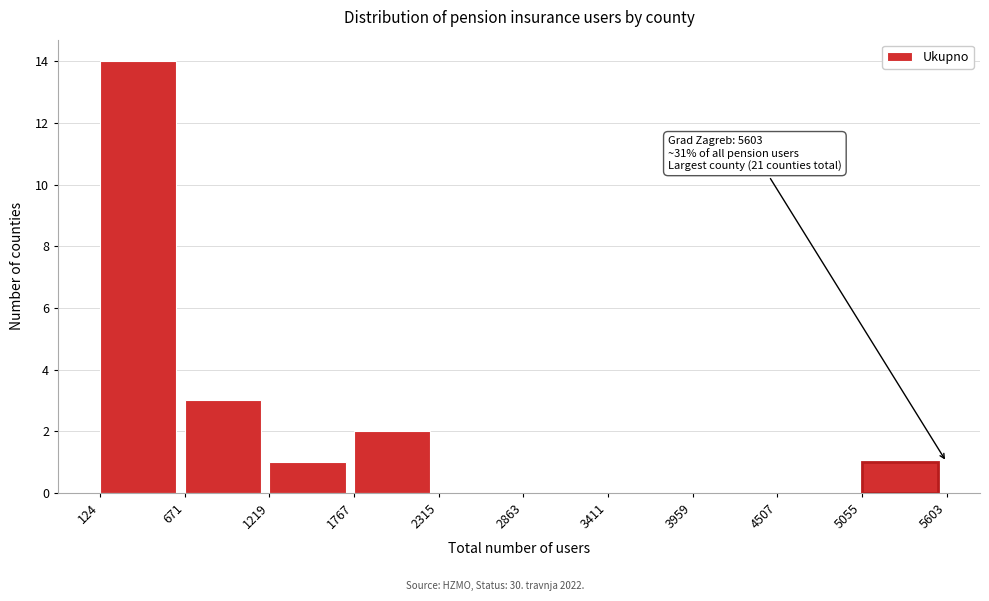

Over which range of the x-axis is the bar tallest?

124 to 671